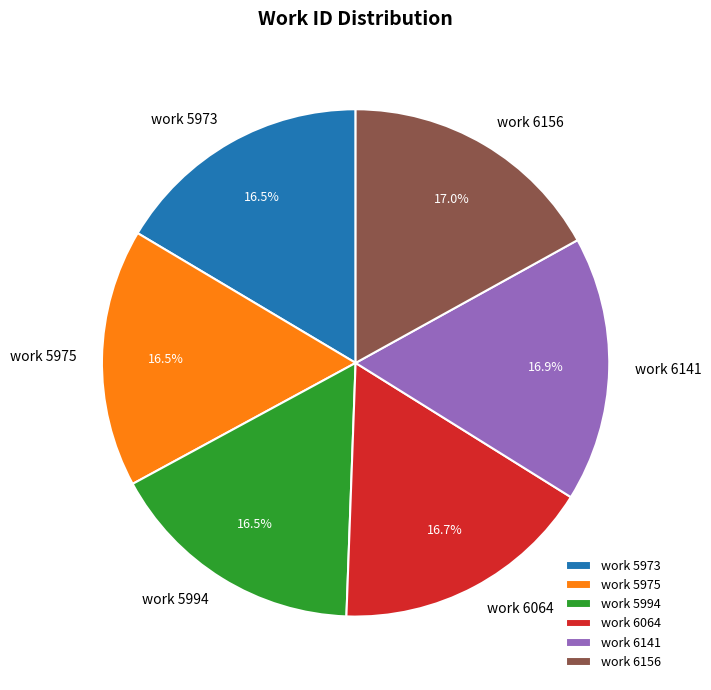

To the nearest percent, what is the average slice percentage?

17%